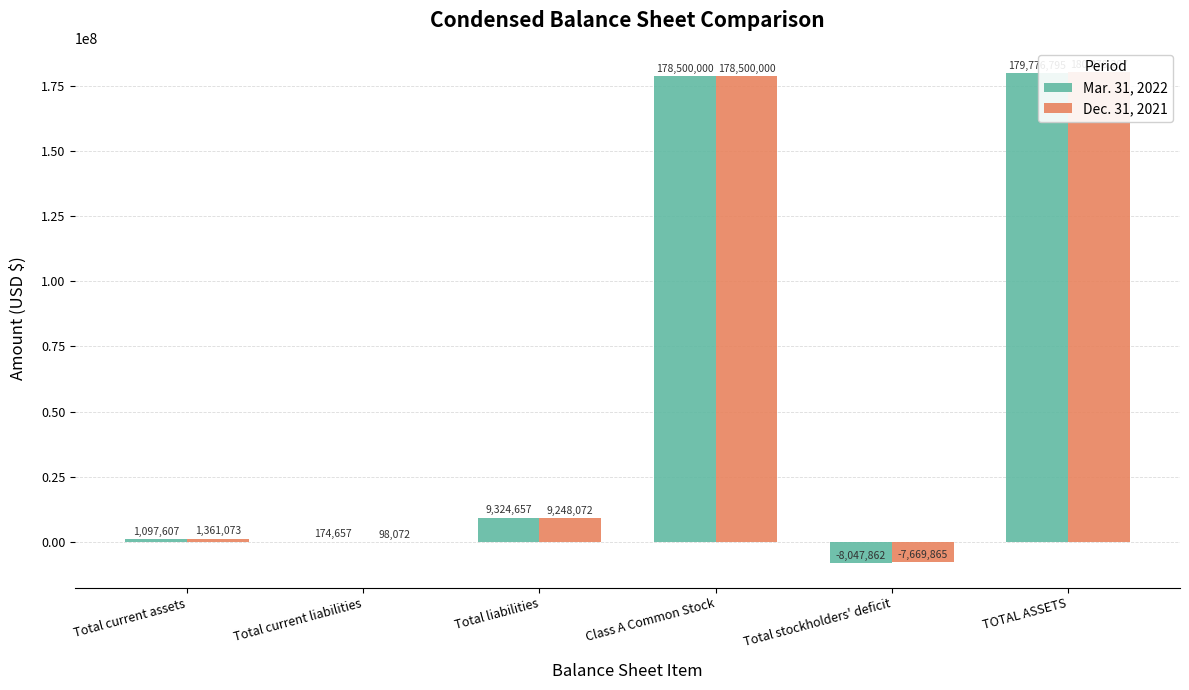

What is the difference between the Dec. 31, 2021 values at Total current liabilities and Class A Common Stock?

178401928